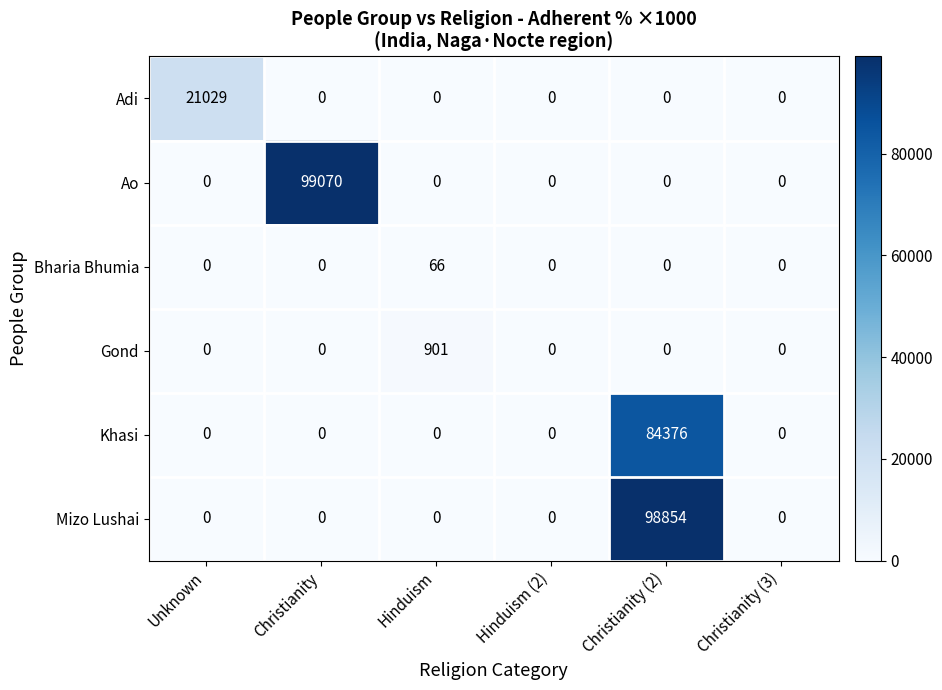

List the series in order of their peak value, lowest first.

Bharia Bhumia, Gond, Adi, Khasi, Mizo Lushai, Ao